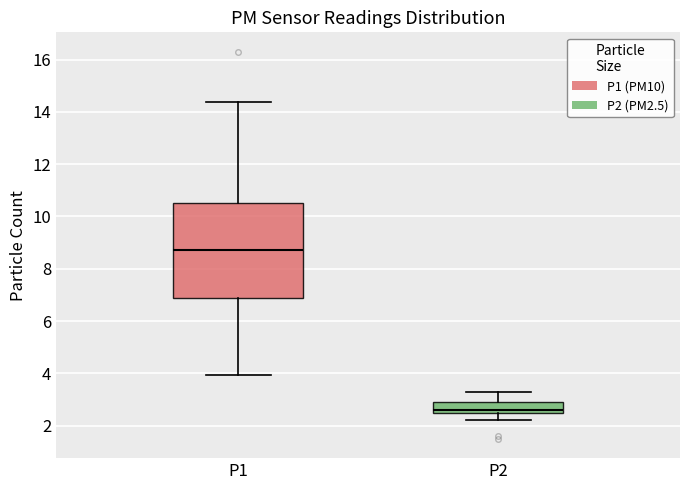

Reading left to right, transcribe this box plot: for each box, give where its median line is, the range the box spans, and where its two whiskers end, as read against the y-axis. The values are not printed on the chart, so give them approximately, as read against the axis.

P1: median 8.8, box 6.8 to 10.6, whiskers 4.0 to 14.4
P2: median 2.6 (just above the box's lower edge), box 2.6 to 3.0, whiskers 2.2 to 3.4